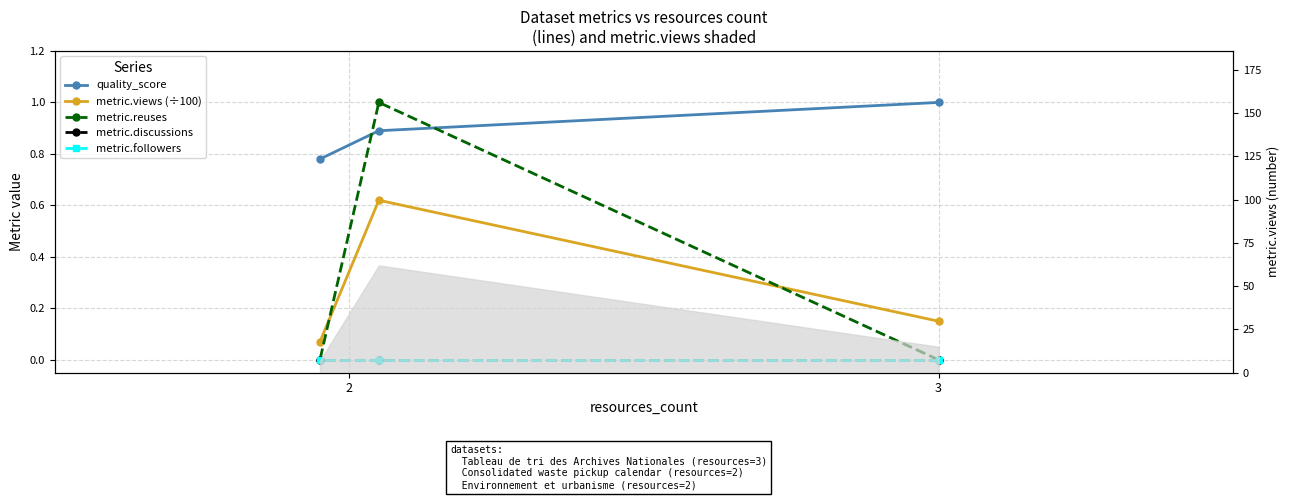

Which label corresponds to the smallest value in the chart?

3